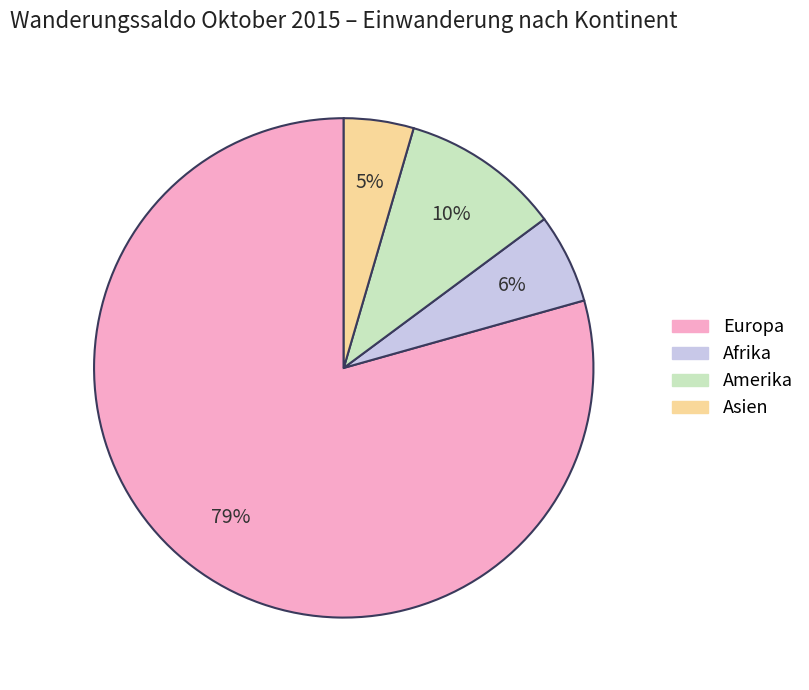

Is it true that Amerika is 10% of the pie?

True